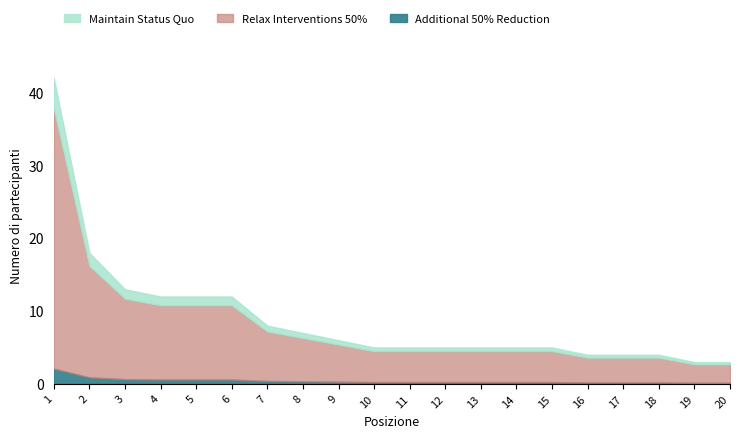

Which label corresponds to the smallest value in the chart?

19